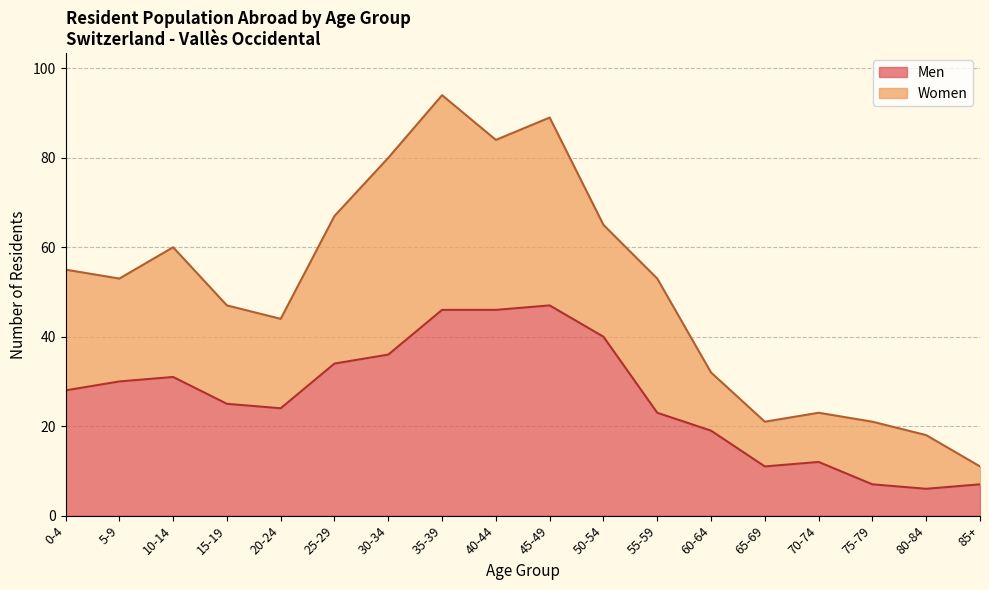

List the labels in order of value, largest first.

45-49, 35-39, 40-44, 50-54, 30-34, 25-29, 10-14, 5-9, 0-4, 15-19, 20-24, 55-59, 60-64, 70-74, 65-69, 75-79, 85+, 80-84